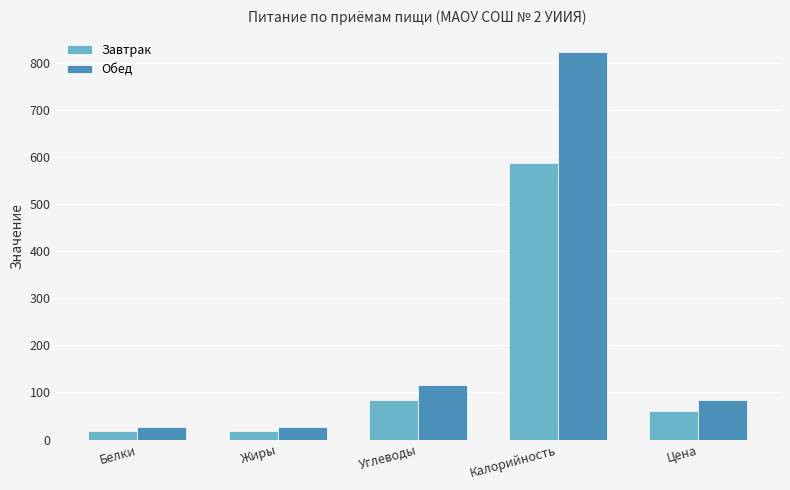

What is the highest value of the Завтрак series?

587.9